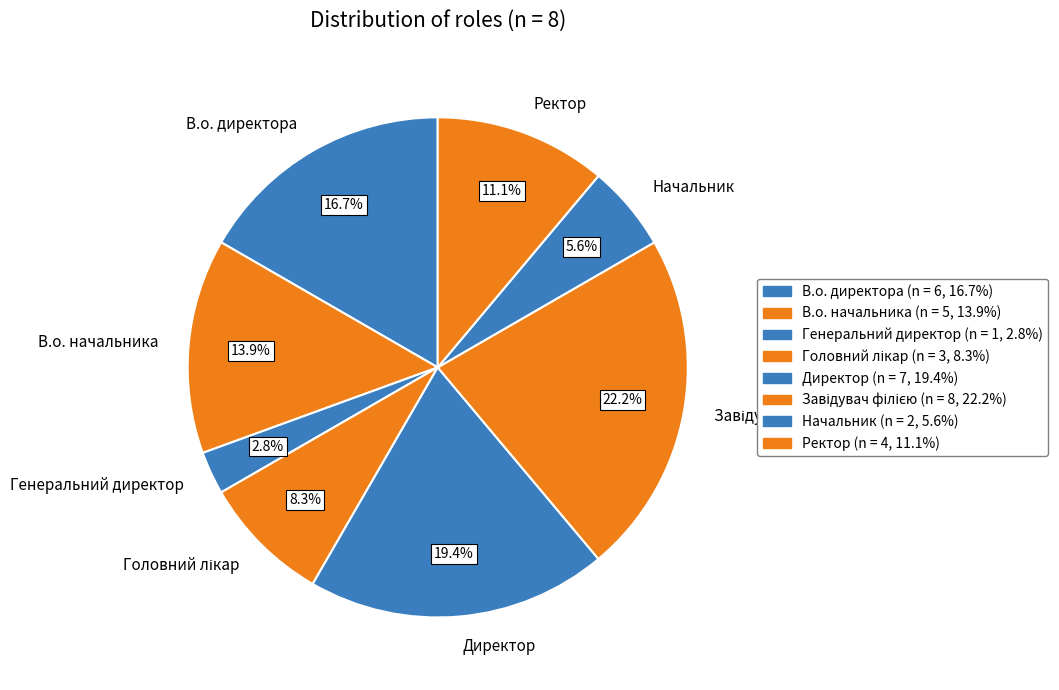

To the nearest percent, what is the difference between the largest and smallest slice percentages?

19%